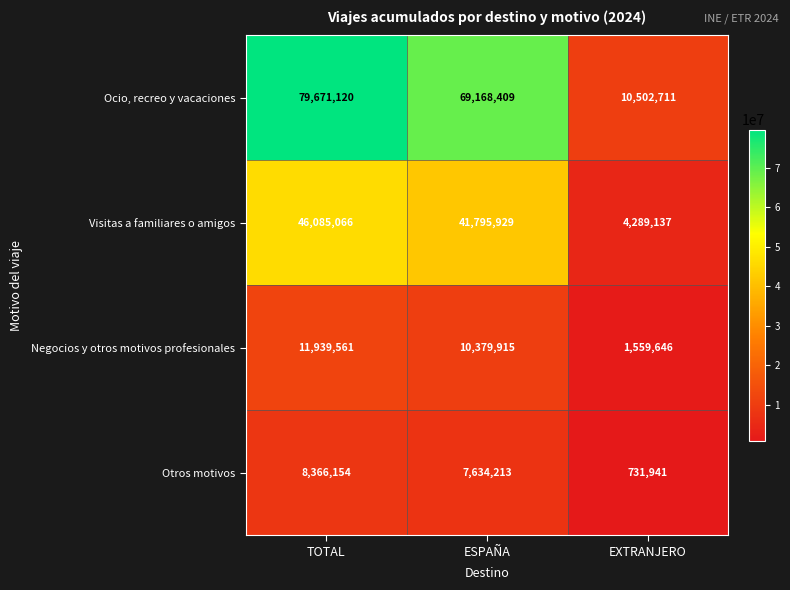

Rank the series by their maximum value, from highest to lowest.

Ocio, recreo y vacaciones, Visitas a familiares o amigos, Negocios y otros motivos profesionales, Otros motivos